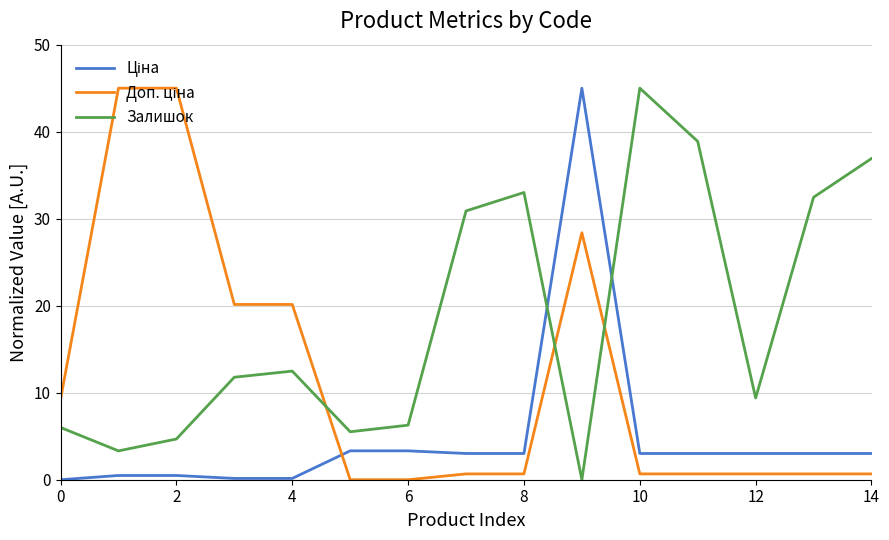

Which series has the largest total across all categories?

Залишок